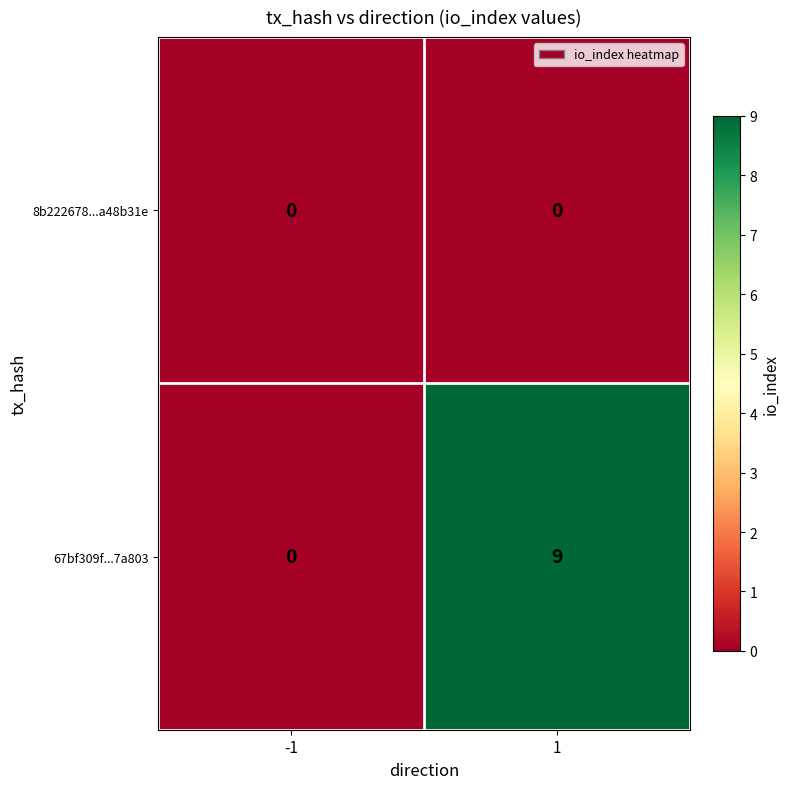

How many distinct data groups are displayed?

2